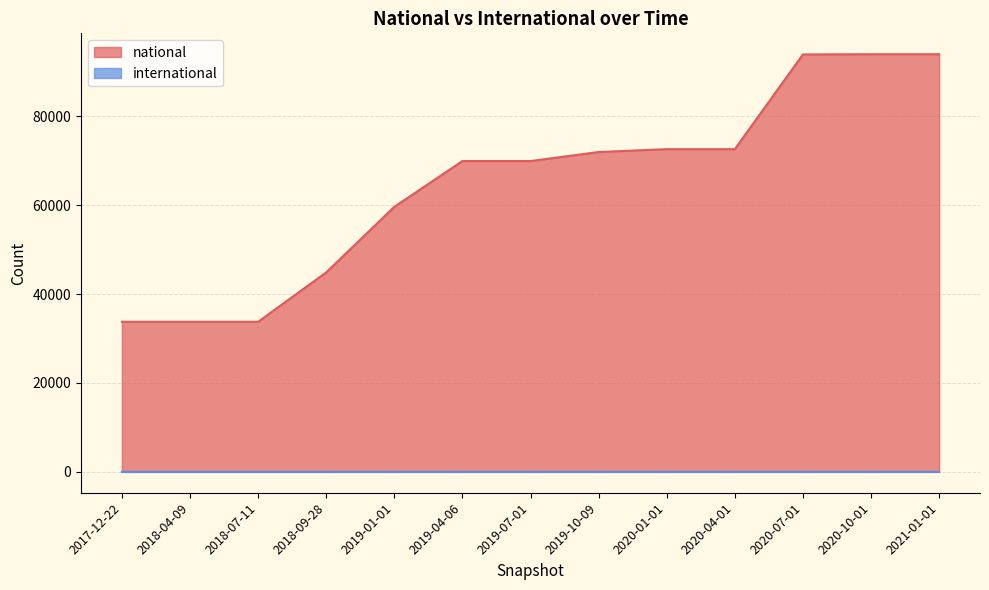

Between 2020-07-01 and 2018-09-28, which is larger?

2020-07-01